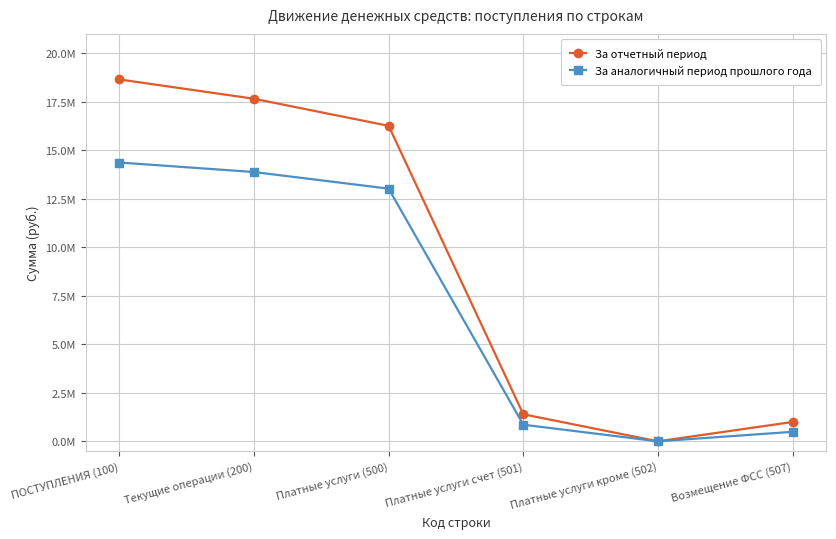

True or false: За аналогичный период прошлого года and За отчетный период intersect in this chart.

False